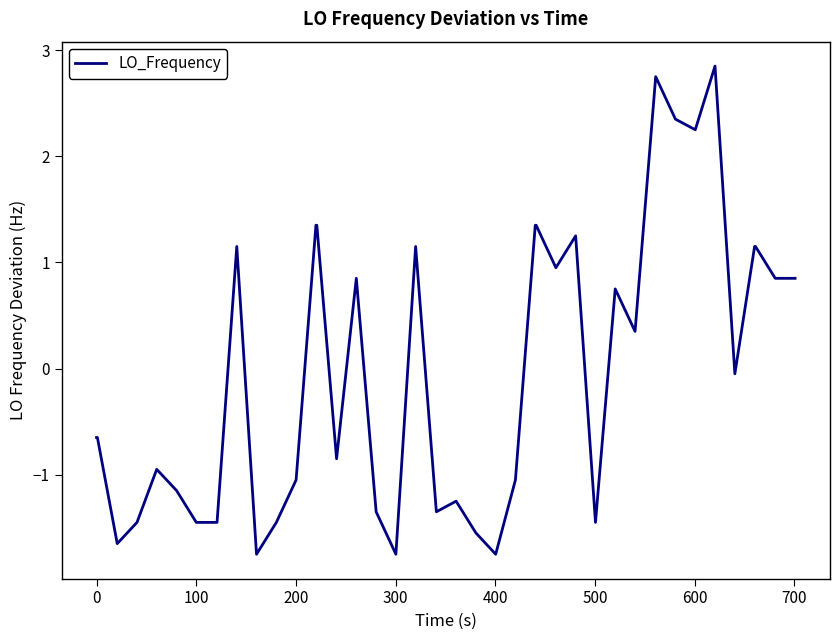

What is the maximum value shown in the chart?

2.8